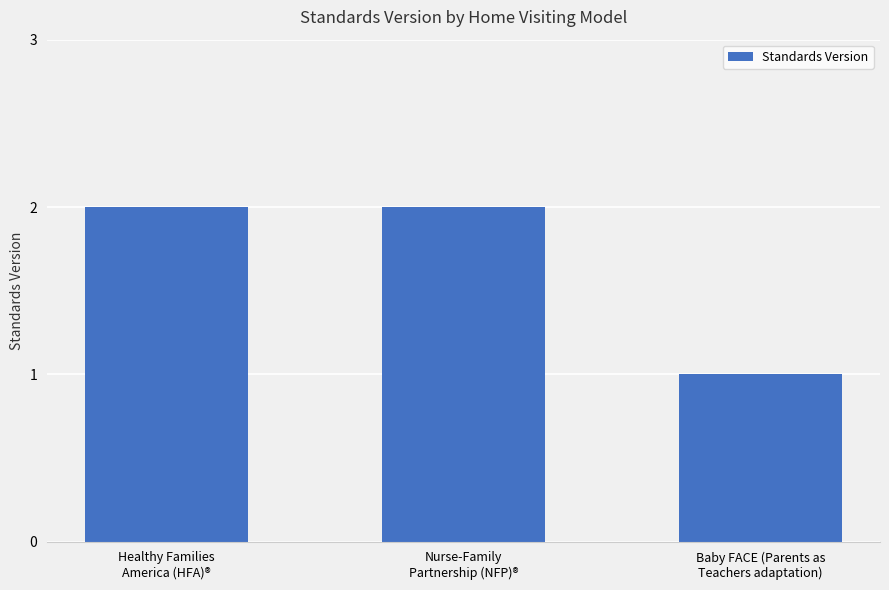

How many distinct data groups are displayed?

1